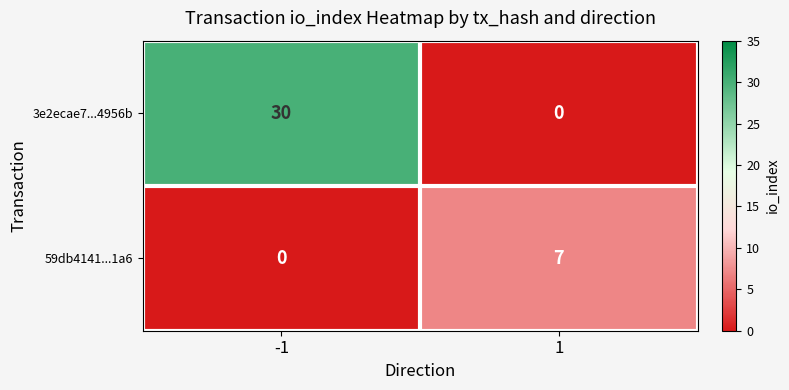

What is the difference between the 59db4141...1a6 values at 1 and -1?

7